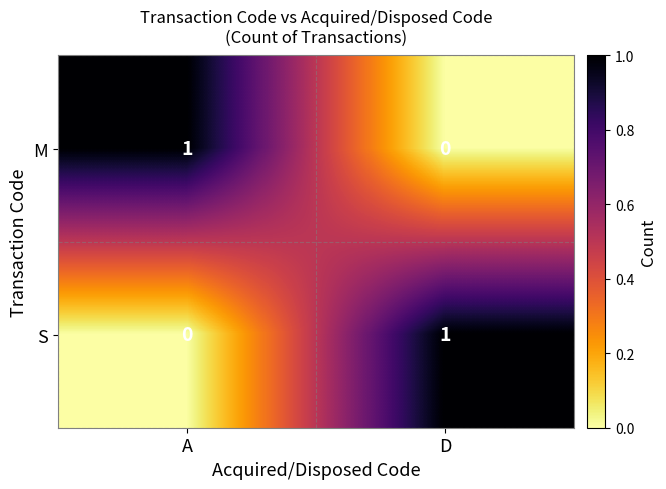

At how many categories does at least one series exceed 0?

2